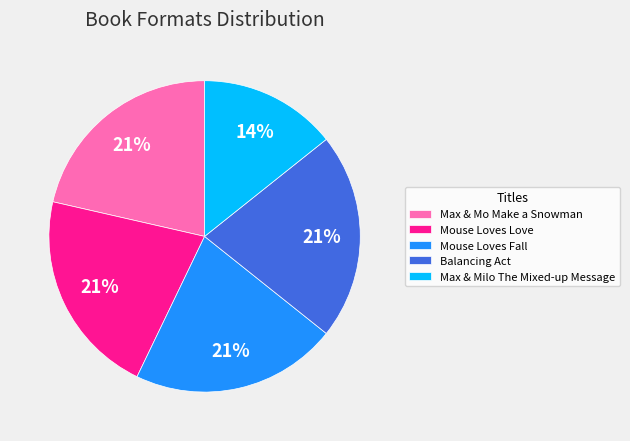

Do Balancing Act and Max & Mo Make a Snowman together represent more than half of the pie?

No